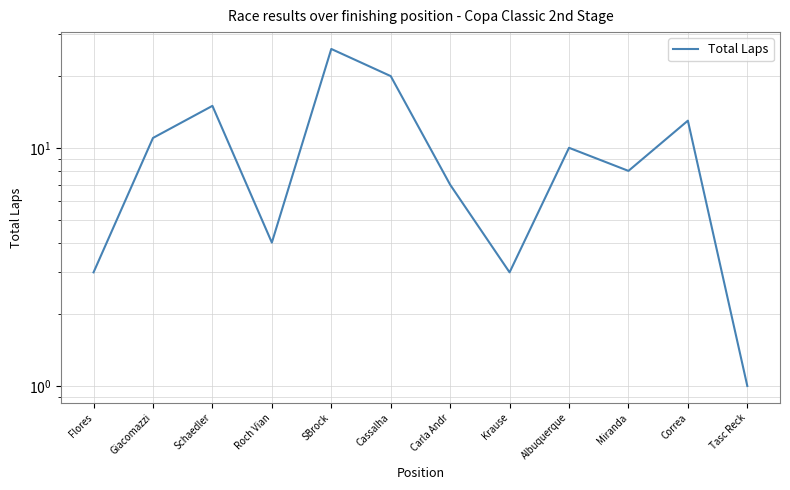

What is the label of the 9th point from the right?

Roch Vian